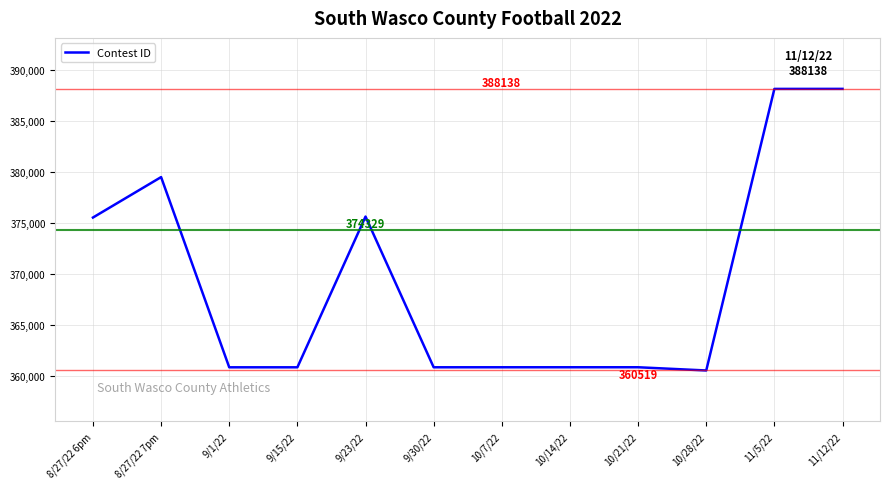

At which category does the chart reach its minimum across all series?

10/28/22